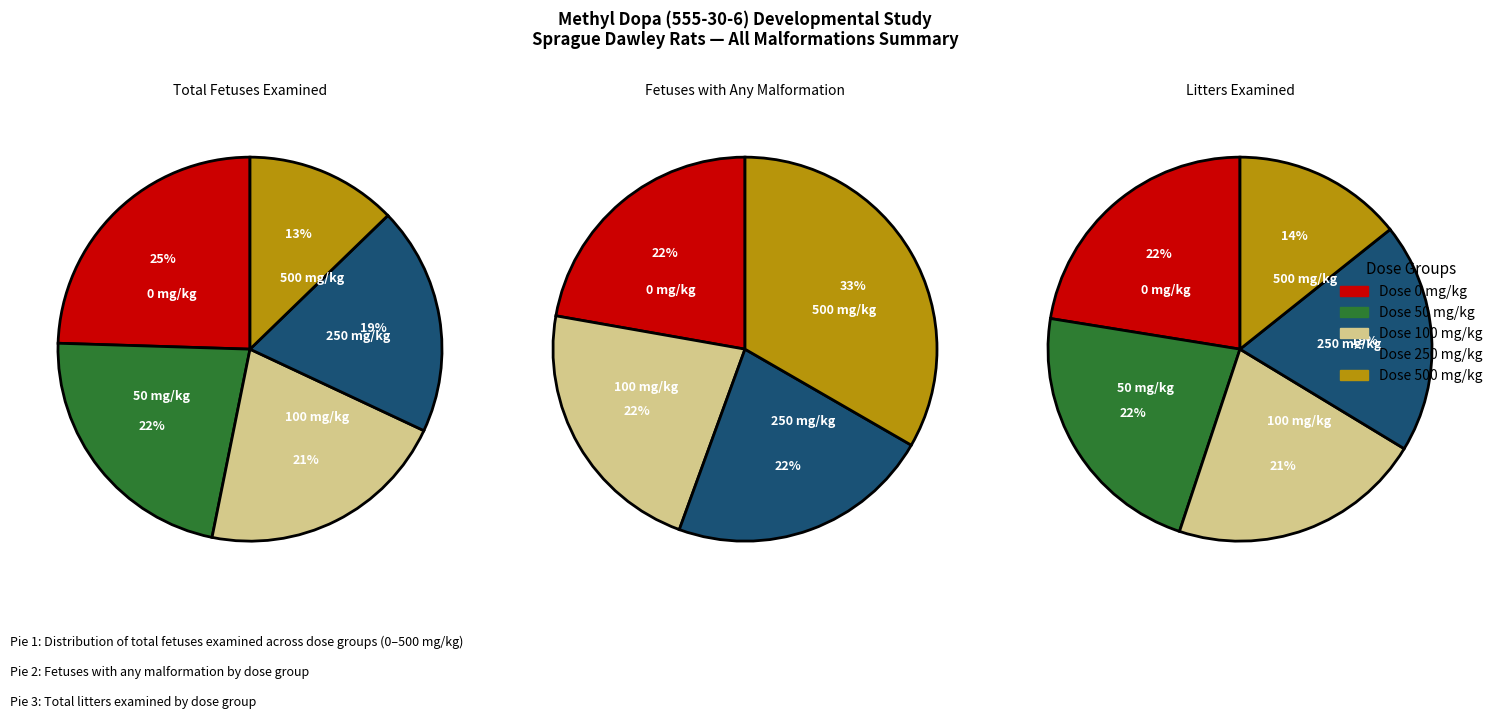

What percentage is NOT represented by 100 mg/kg?

78.8%